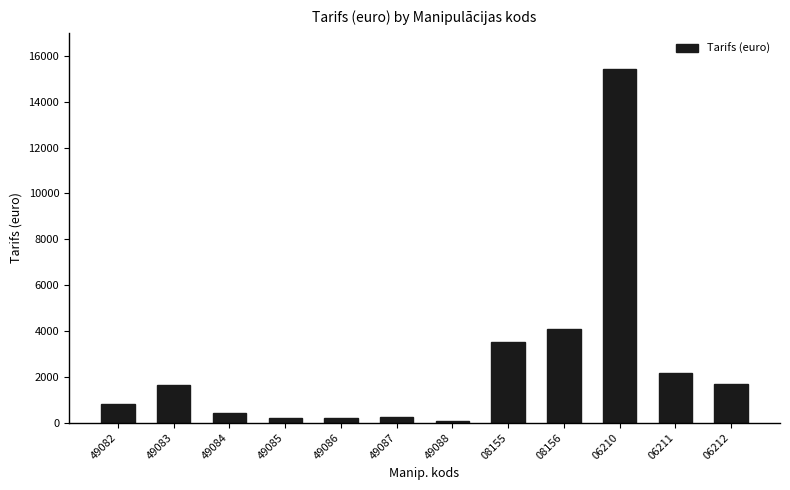

What is the label of the 6th bar from the left?

49087